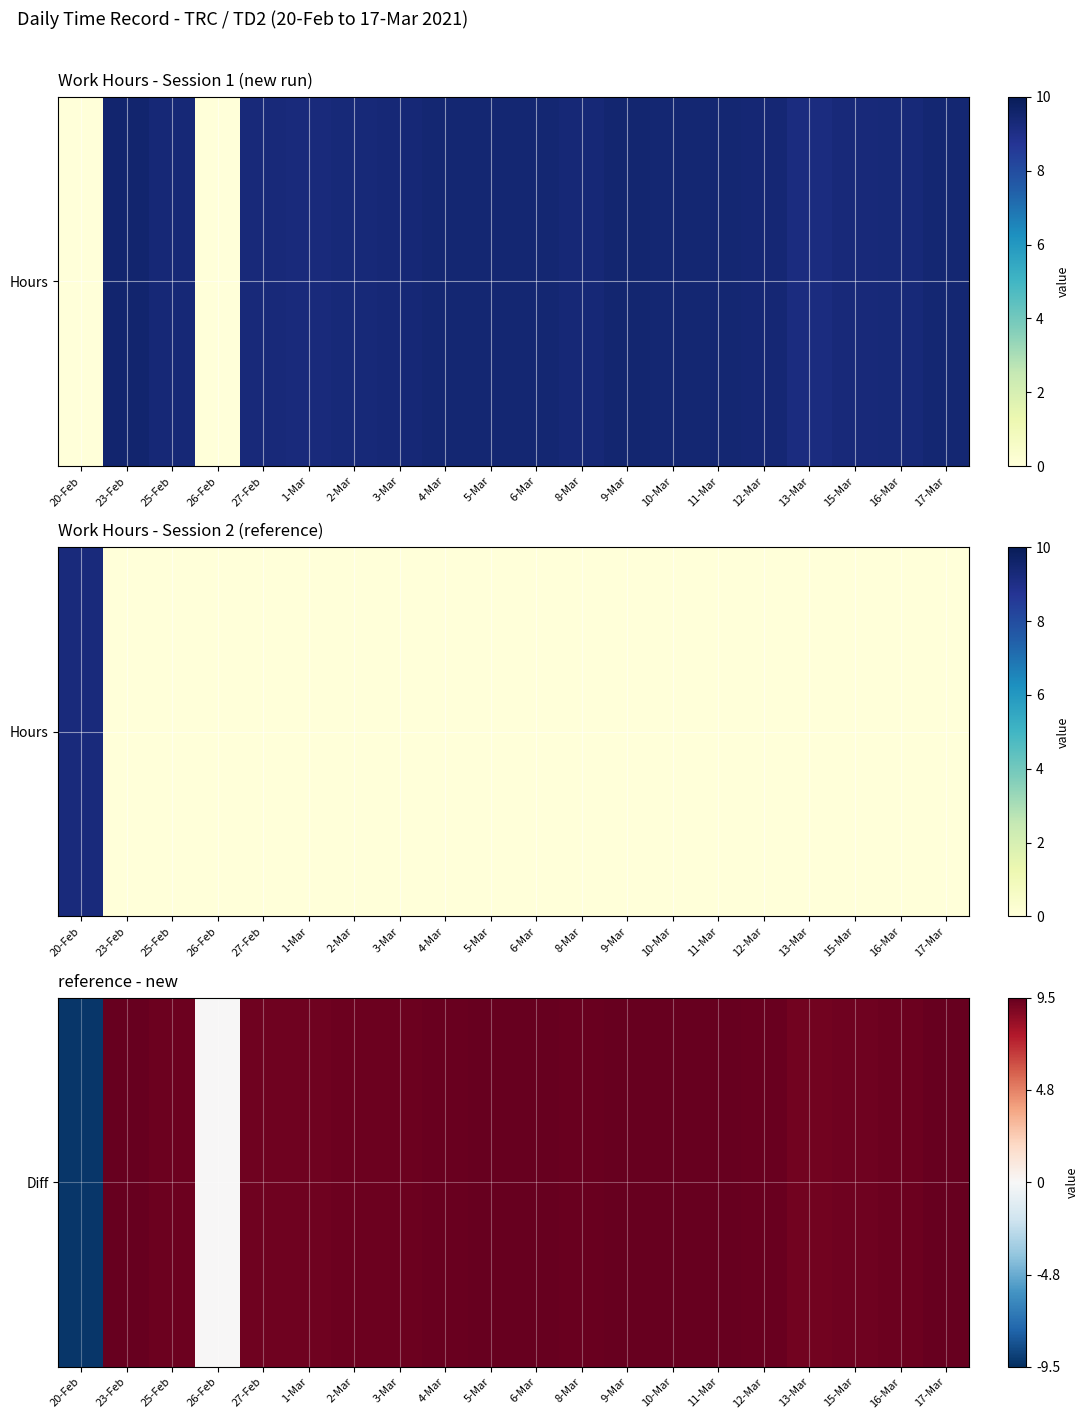

What is the sum of the values at 23-Feb and 4-Mar?

18.9